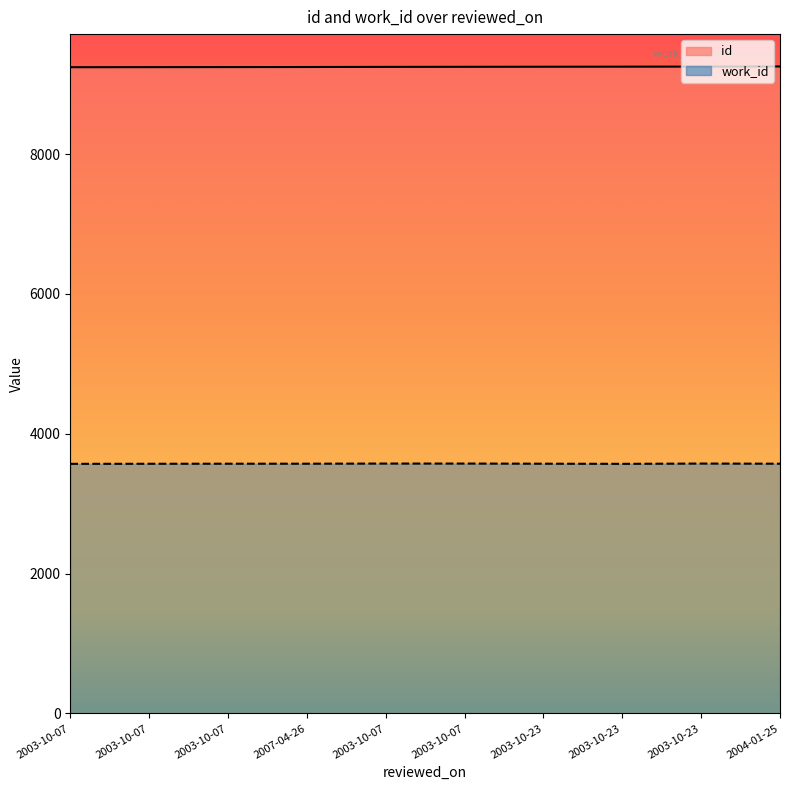

What is the approximate value of work_id at 2003-10-23?

3572